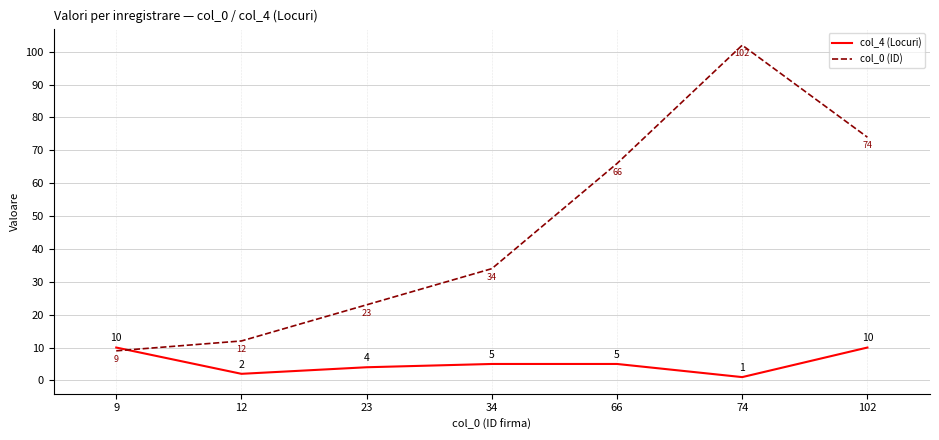

Is the value of col_0 (ID) at 23 greater than the value of col_4 (Locuri) at 12?

Yes